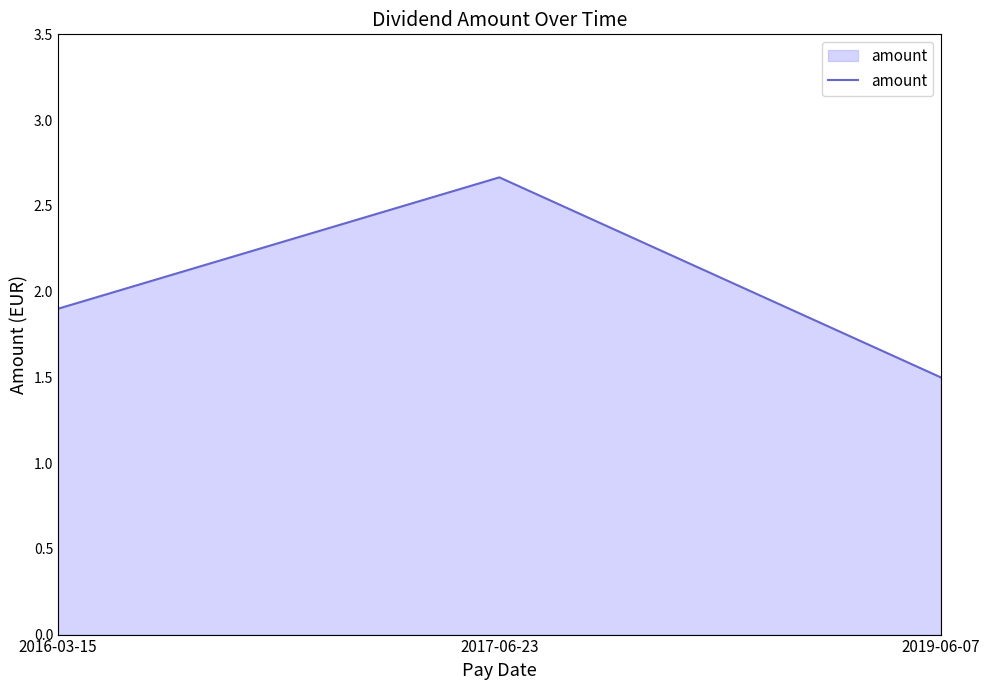

At which label is the value closest to 2?

2016-03-15